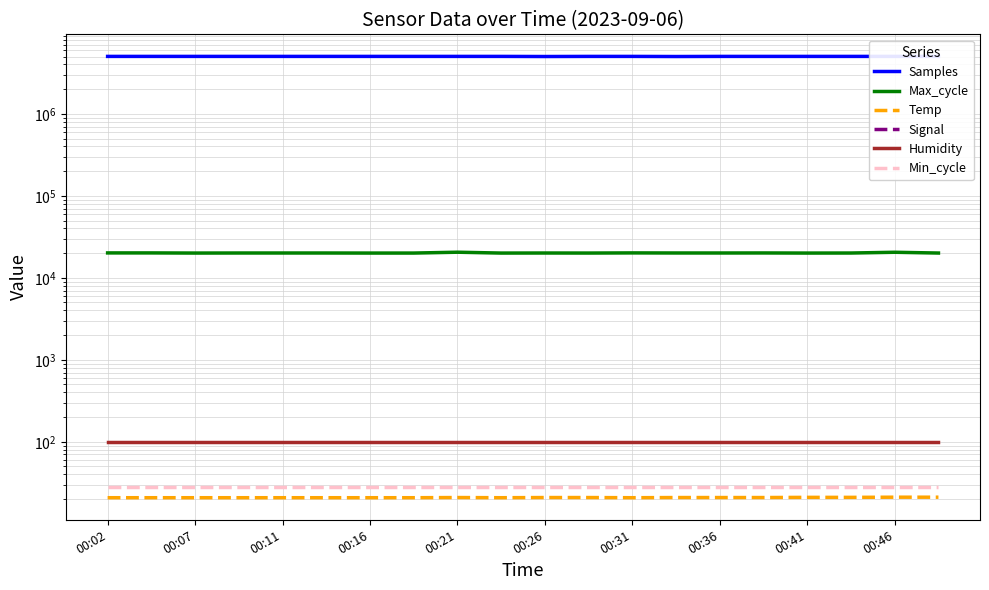

At 00:21, list the series in order from smallest to largest.

Signal, Temp, Min_cycle, Humidity, Max_cycle, Samples